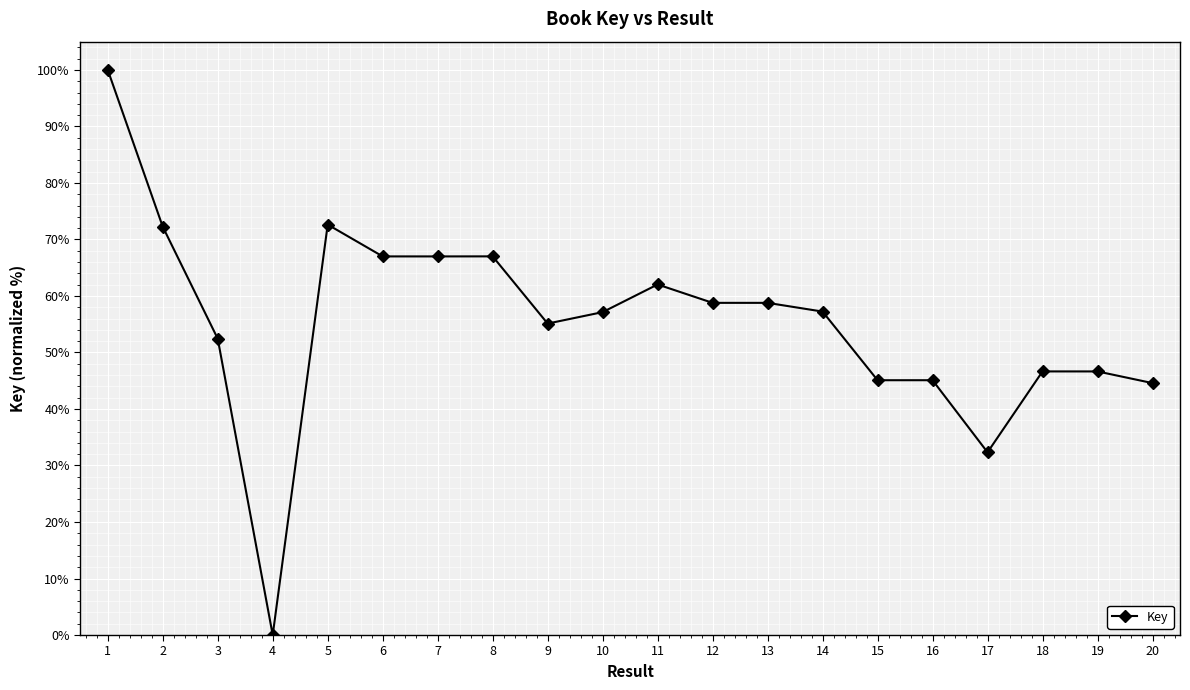

Between 19 and 3, which is larger?

3